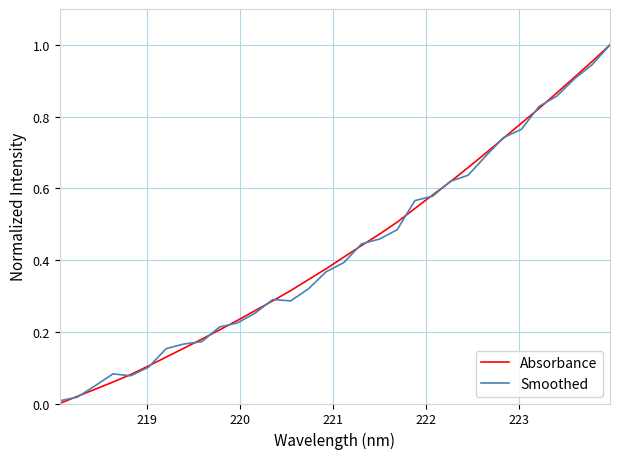

At how many categories does at least one series exceed 0?

32